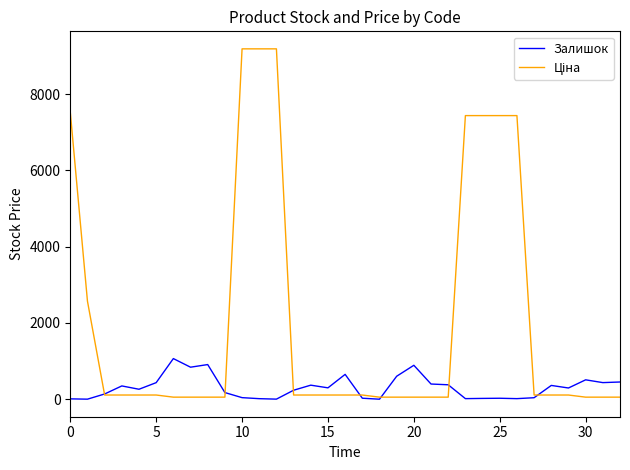

What is the greatest value displayed?

9185.9